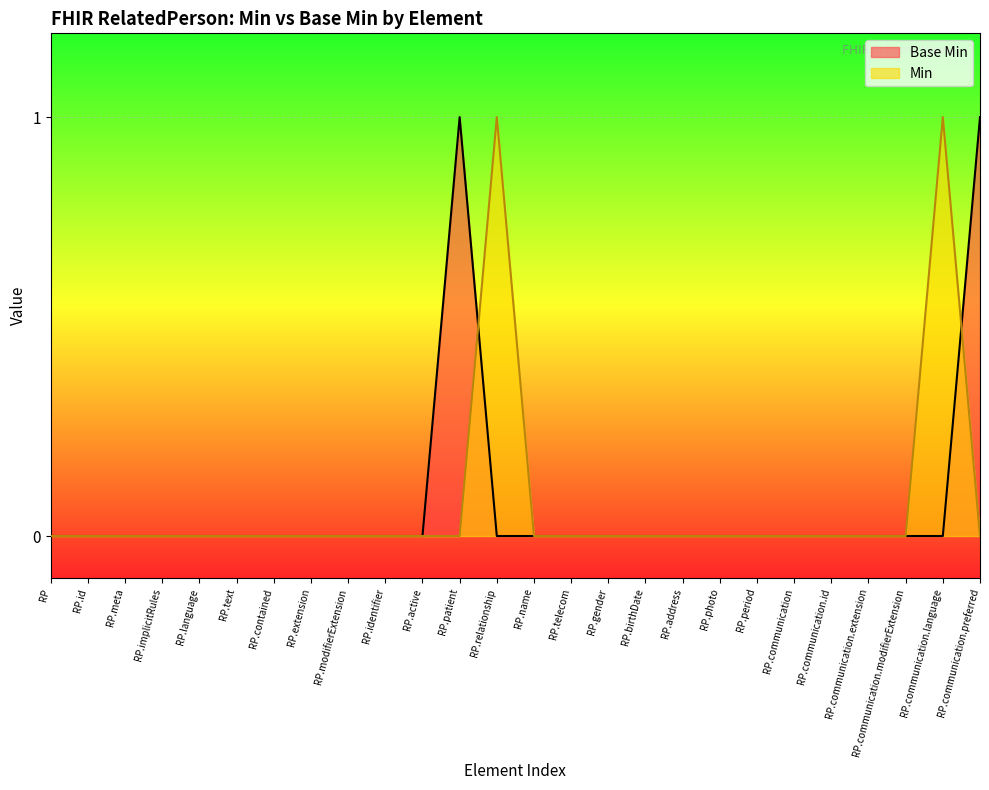

Between RP.extension and RP.relationship, which series saw the biggest shift?

Min